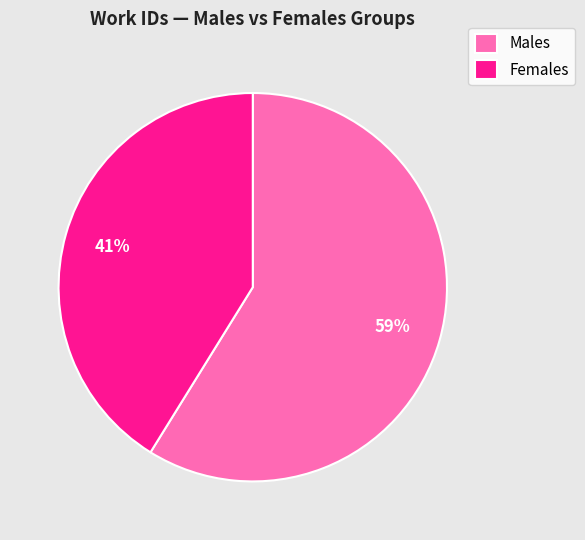

What is the largest slice in the pie chart?

Males